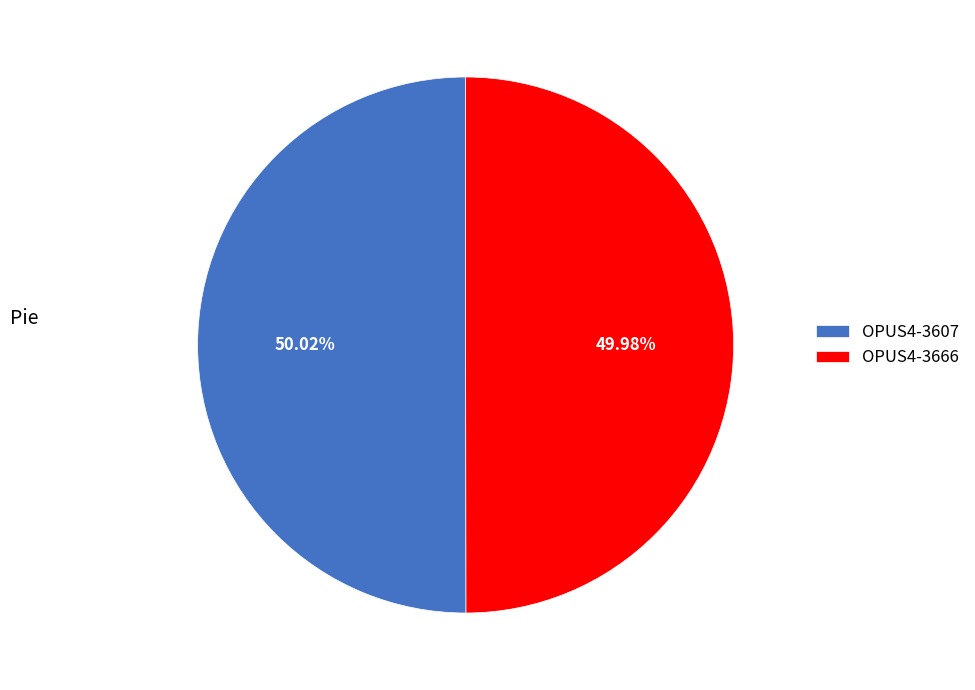

To the nearest percent, what portion does OPUS4-3666 represent?

50%